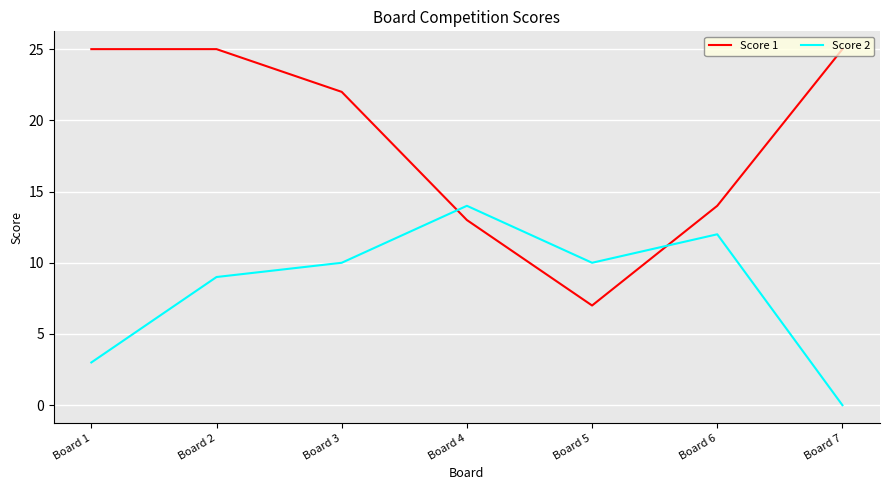

Which series has the largest total across all categories?

Score 1